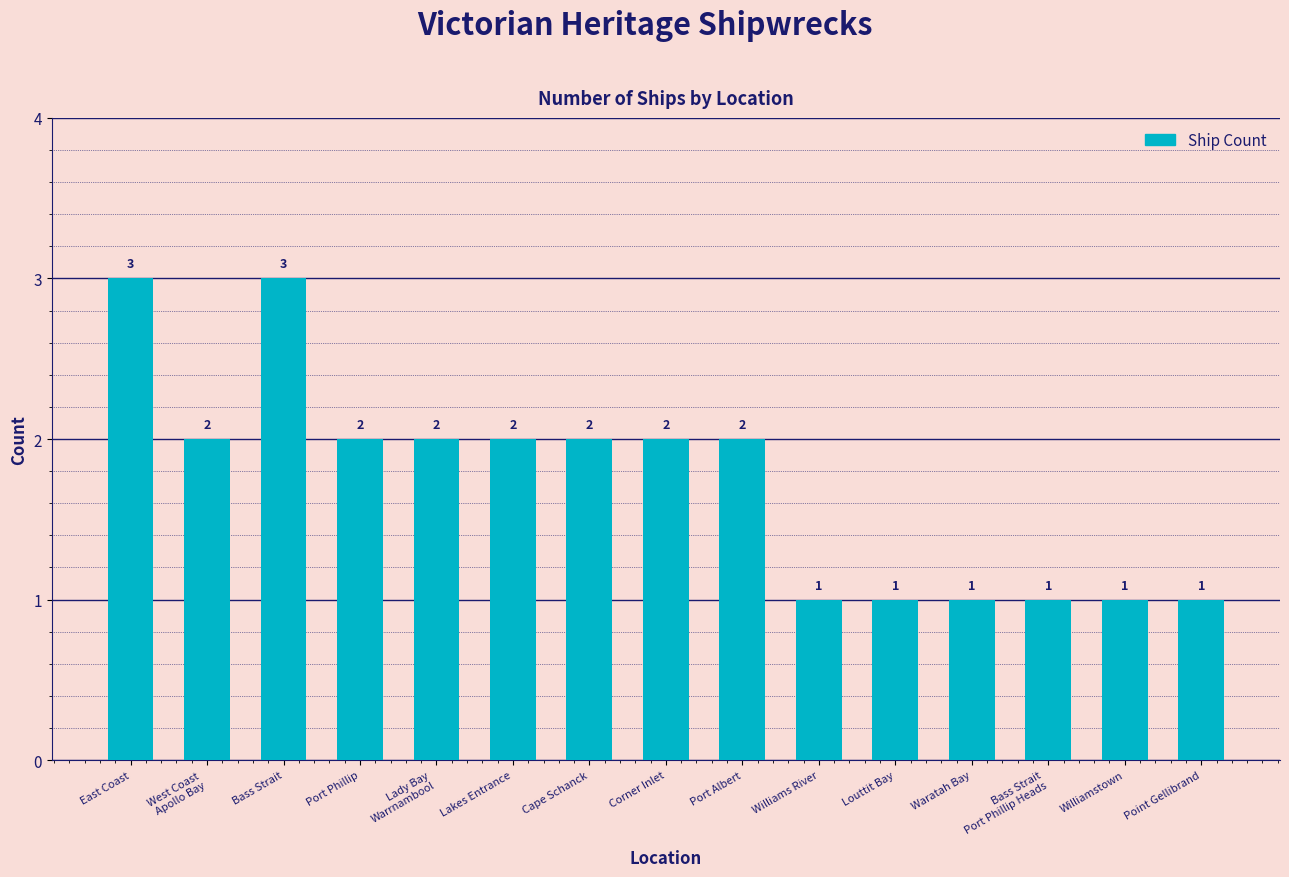

Are the bars grouped side by side (vs. stacked)?

No